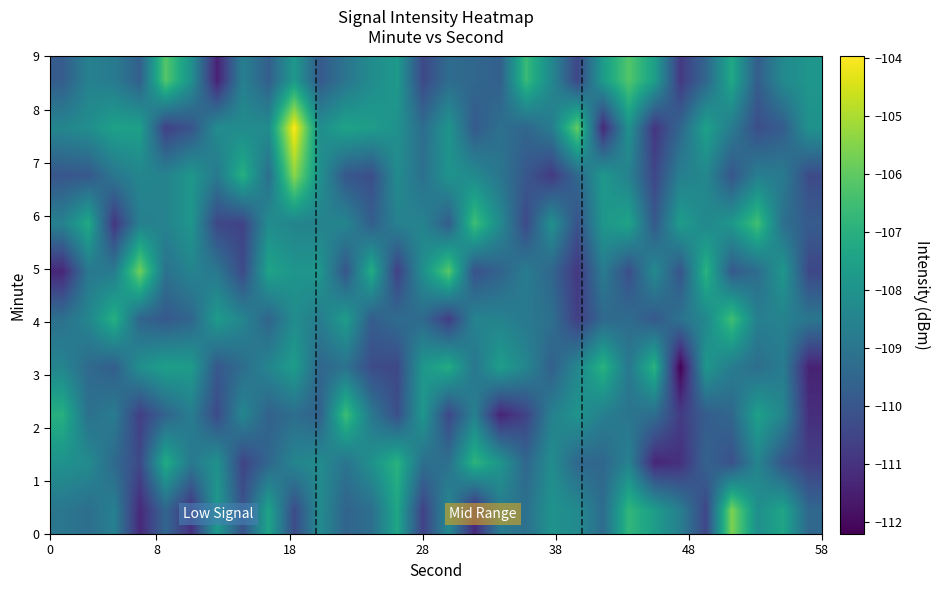

What is the maximum value shown in the chart?

-104.0